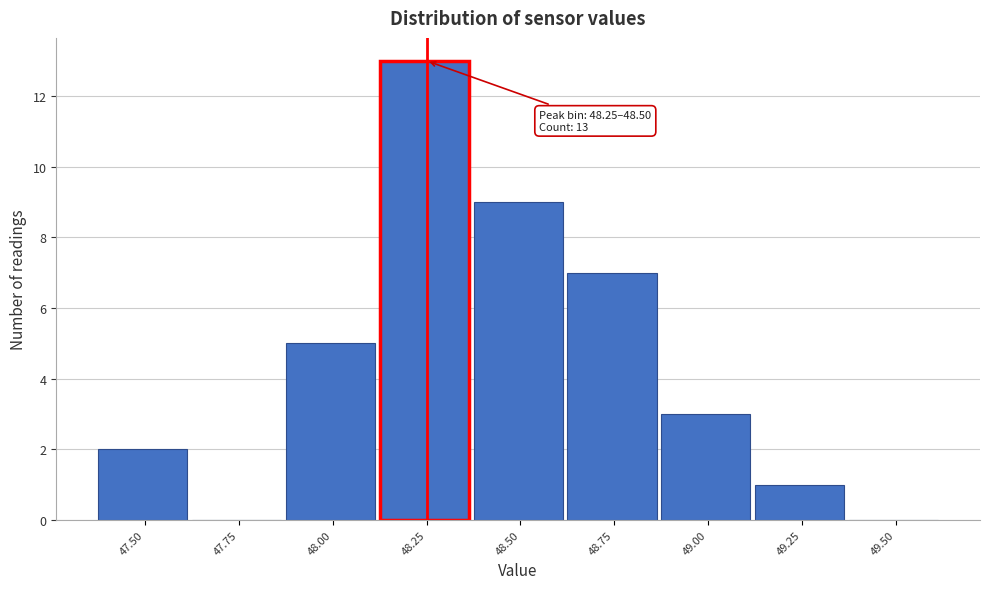

Reading left to right, transcribe all the data shown in this chart.

47.50=2	47.75=0	48.00=5	48.25=13	48.50=9	48.75=7	49.00=3	49.25=1	49.50=0